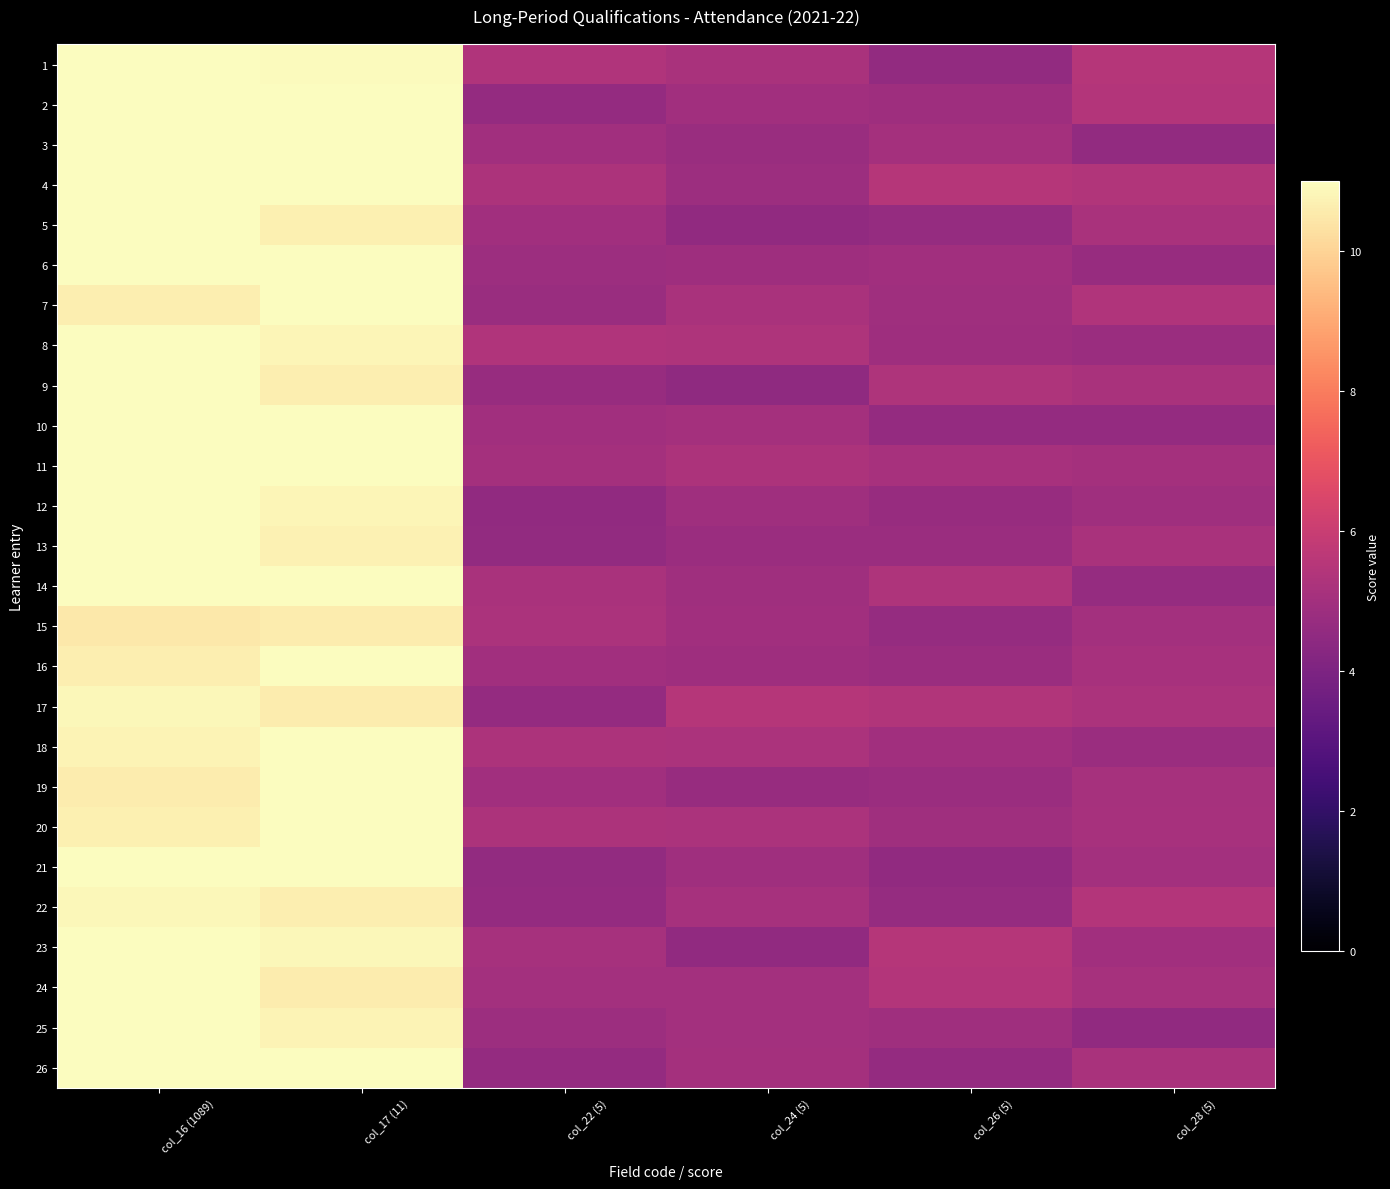

Reading right to left, what are all the values shown in this chart?

1: col_28 (5)=5.5	col_26 (5)=4.6	col_24 (5)=5.2	col_22 (5)=5.4	col_17 (11)=10.9	col_16 (1089)=11.0
2: col_28 (5)=5.4	col_26 (5)=4.9	col_24 (5)=5.0	col_22 (5)=4.6	col_17 (11)=11.0	col_16 (1089)=11.0
3: col_28 (5)=4.6	col_26 (5)=5.1	col_24 (5)=4.7	col_22 (5)=4.9	col_17 (11)=11.0	col_16 (1089)=11.0
4: col_28 (5)=5.4	col_26 (5)=5.5	col_24 (5)=4.9	col_22 (5)=5.3	col_17 (11)=11.0	col_16 (1089)=11.0
5: col_28 (5)=5.2	col_26 (5)=4.7	col_24 (5)=4.5	col_22 (5)=5.0	col_17 (11)=10.7	col_16 (1089)=11.0
6: col_28 (5)=4.7	col_26 (5)=5.0	col_24 (5)=4.9	col_22 (5)=4.8	col_17 (11)=11.0	col_16 (1089)=11.0
7: col_28 (5)=5.3	col_26 (5)=4.9	col_24 (5)=5.2	col_22 (5)=4.7	col_17 (11)=11.0	col_16 (1089)=10.6
8: col_28 (5)=4.8	col_26 (5)=4.9	col_24 (5)=5.3	col_22 (5)=5.3	col_17 (11)=10.8	col_16 (1089)=11.0
9: col_28 (5)=5.2	col_26 (5)=5.3	col_24 (5)=4.5	col_22 (5)=4.7	col_17 (11)=10.6	col_16 (1089)=11.0
10: col_28 (5)=4.6	col_26 (5)=4.6	col_24 (5)=5.1	col_22 (5)=5.0	col_17 (11)=11.0	col_16 (1089)=11.0
11: col_28 (5)=5.1	col_26 (5)=5.1	col_24 (5)=5.3	col_22 (5)=5.1	col_17 (11)=11.0	col_16 (1089)=11.0
12: col_28 (5)=4.9	col_26 (5)=4.7	col_24 (5)=4.9	col_22 (5)=4.5	col_17 (11)=10.8	col_16 (1089)=11.0
13: col_28 (5)=5.2	col_26 (5)=4.8	col_24 (5)=4.8	col_22 (5)=4.6	col_17 (11)=10.7	col_16 (1089)=11.0
14: col_28 (5)=4.7	col_26 (5)=5.3	col_24 (5)=4.9	col_22 (5)=5.2	col_17 (11)=11.0	col_16 (1089)=11.0
15: col_28 (5)=5.0	col_26 (5)=4.7	col_24 (5)=5.0	col_22 (5)=5.2	col_17 (11)=10.6	col_16 (1089)=10.5
16: col_28 (5)=5.1	col_26 (5)=4.8	col_24 (5)=4.9	col_22 (5)=4.9	col_17 (11)=11.0	col_16 (1089)=10.7
17: col_28 (5)=5.2	col_26 (5)=5.4	col_24 (5)=5.5	col_22 (5)=4.6	col_17 (11)=10.6	col_16 (1089)=10.9
18: col_28 (5)=4.8	col_26 (5)=4.9	col_24 (5)=5.2	col_22 (5)=5.3	col_17 (11)=11.0	col_16 (1089)=10.8
19: col_28 (5)=5.1	col_26 (5)=4.8	col_24 (5)=4.7	col_22 (5)=5.0	col_17 (11)=11.0	col_16 (1089)=10.6
20: col_28 (5)=5.1	col_26 (5)=4.9	col_24 (5)=5.2	col_22 (5)=5.3	col_17 (11)=11.0	col_16 (1089)=10.7
21: col_28 (5)=5.0	col_26 (5)=4.5	col_24 (5)=4.9	col_22 (5)=4.6	col_17 (11)=11.0	col_16 (1089)=11.0
22: col_28 (5)=5.4	col_26 (5)=4.7	col_24 (5)=5.1	col_22 (5)=4.6	col_17 (11)=10.6	col_16 (1089)=10.8
23: col_28 (5)=5.0	col_26 (5)=5.5	col_24 (5)=4.5	col_22 (5)=5.1	col_17 (11)=10.8	col_16 (1089)=11.0
24: col_28 (5)=5.1	col_26 (5)=5.4	col_24 (5)=5.0	col_22 (5)=5.0	col_17 (11)=10.6	col_16 (1089)=11.0
25: col_28 (5)=4.5	col_26 (5)=4.9	col_24 (5)=5.0	col_22 (5)=4.8	col_17 (11)=10.8	col_16 (1089)=11.0
26: col_28 (5)=5.2	col_26 (5)=4.6	col_24 (5)=5.1	col_22 (5)=4.6	col_17 (11)=11.0	col_16 (1089)=11.0